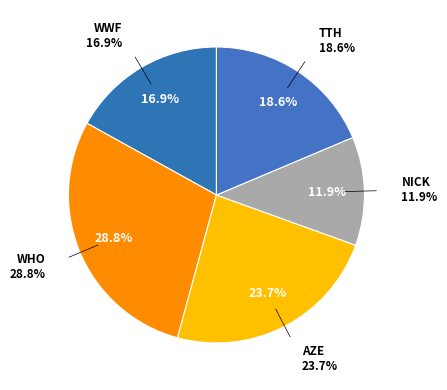

Which category has the smallest portion of the pie?

NICK